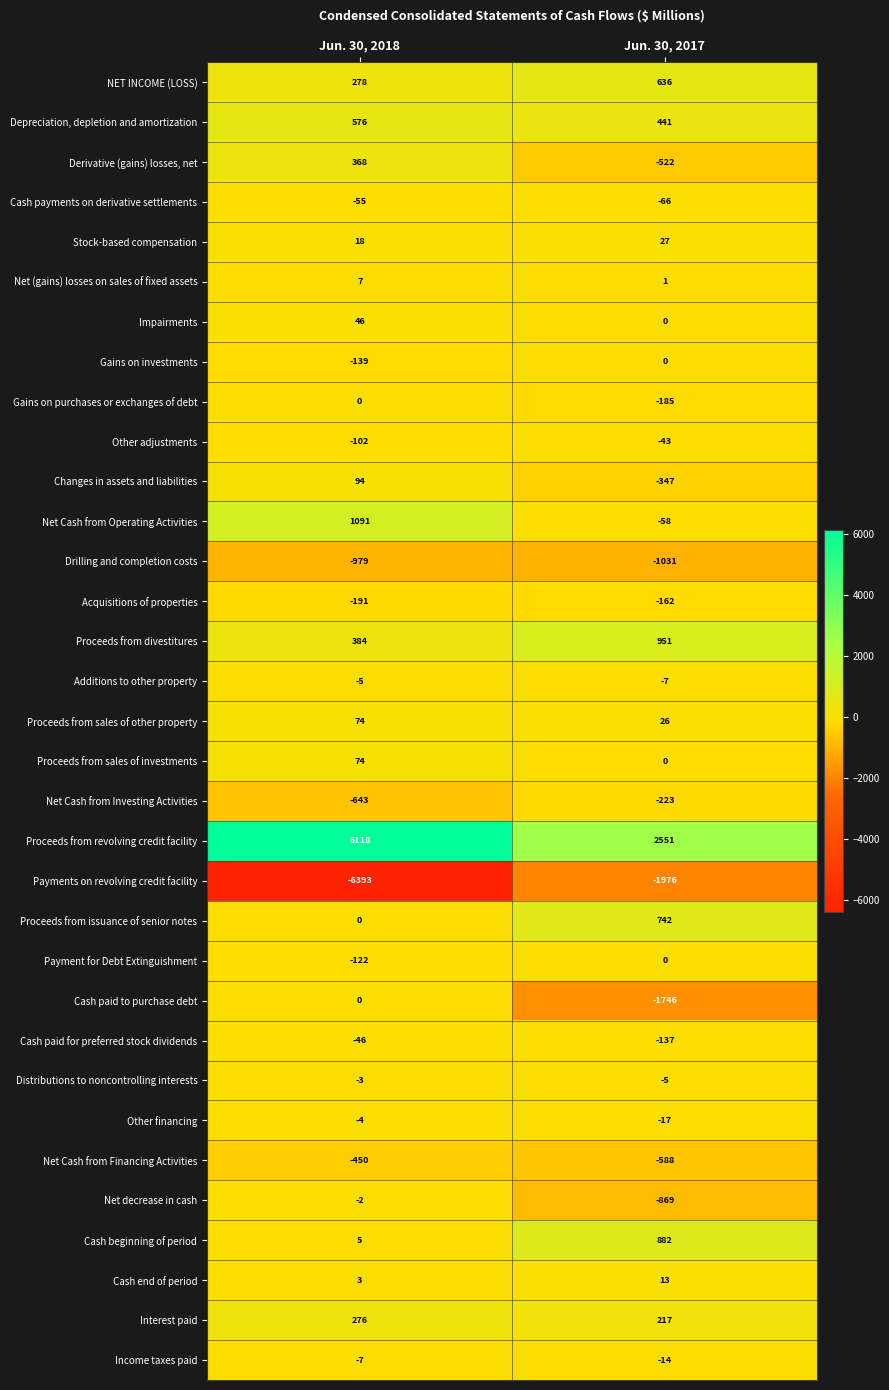

The value of Proceeds from sales of other property at Jun. 30, 2018 is 110. True or false?

False